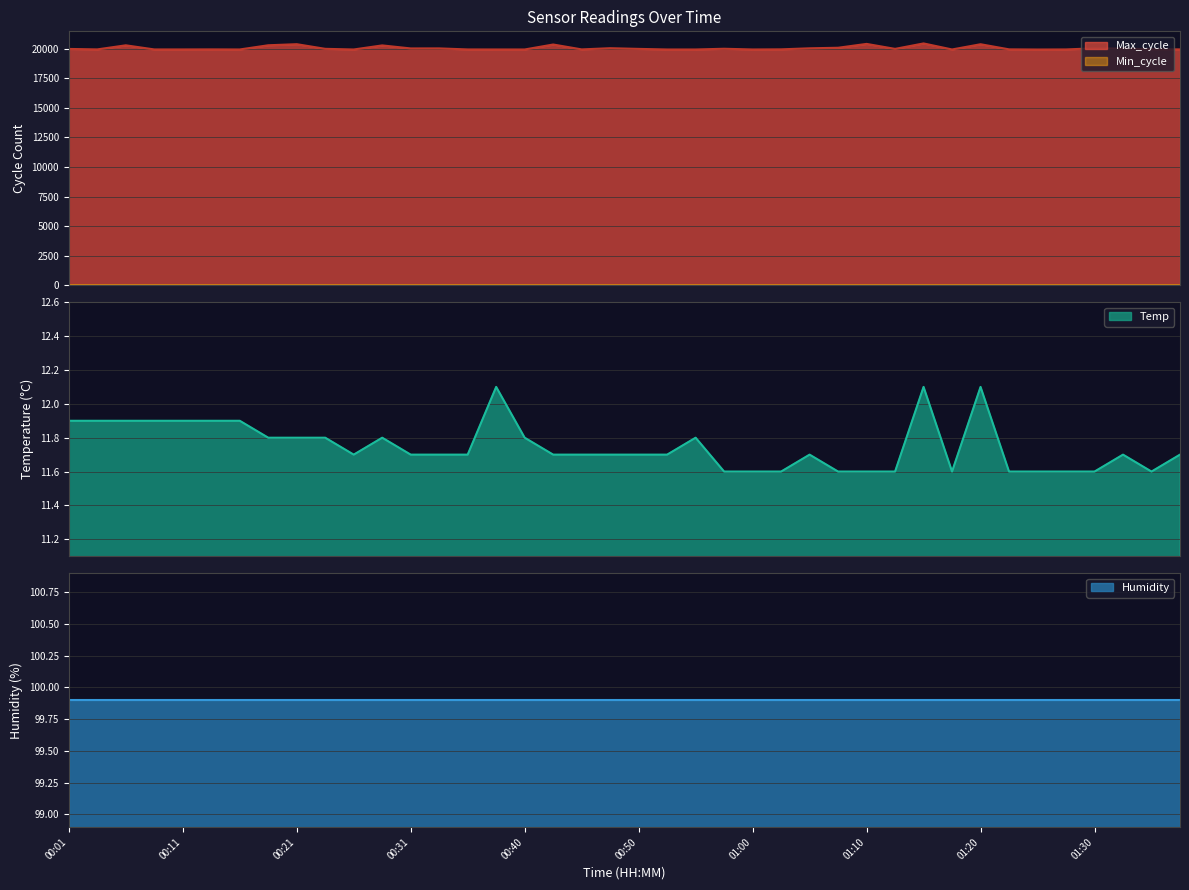

In Temp, how many points are lower than both neighbors (excluding endpoints)?

3